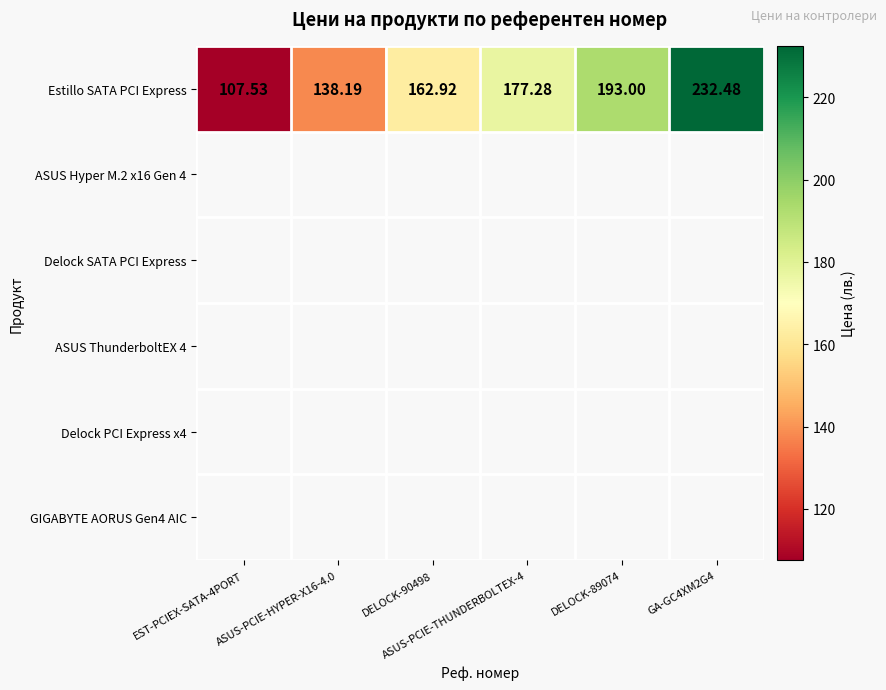

What is the minimum value shown in the chart?

107.5